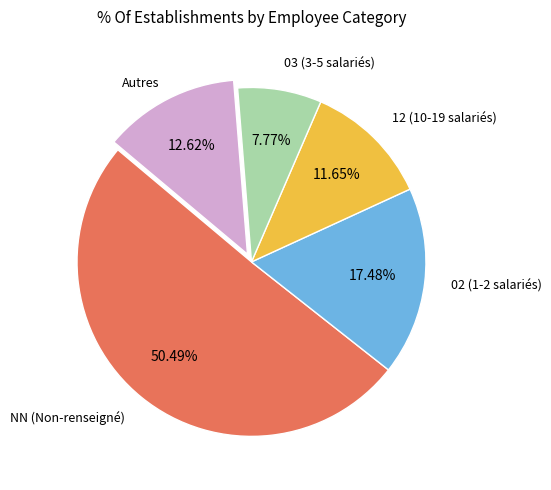

Is there a majority slice in this chart?

Yes